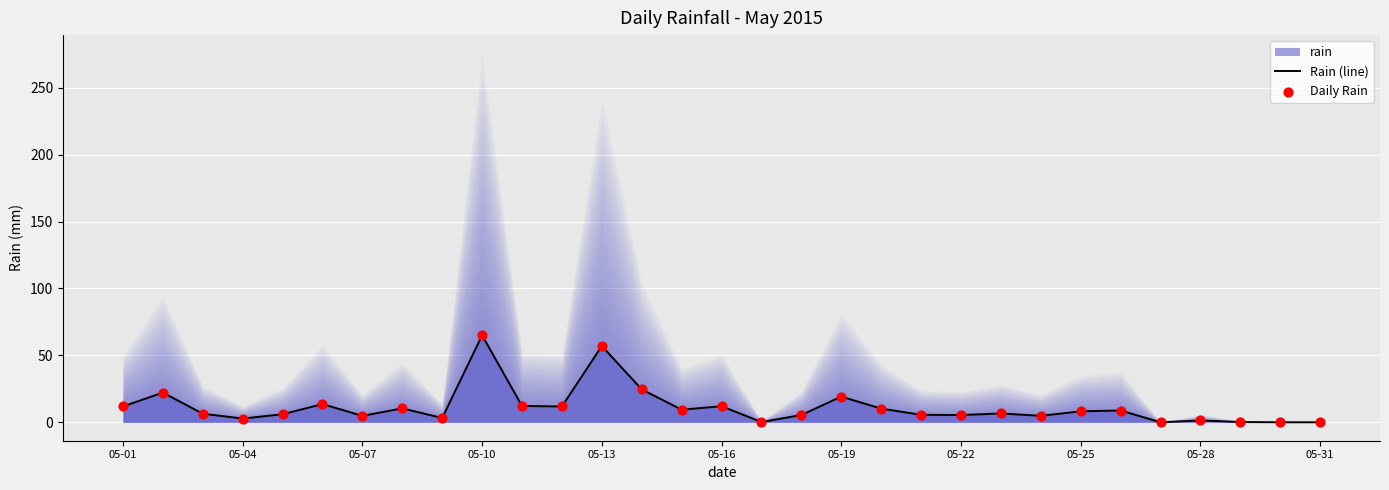

At how many categories does at least one series exceed 64?

1